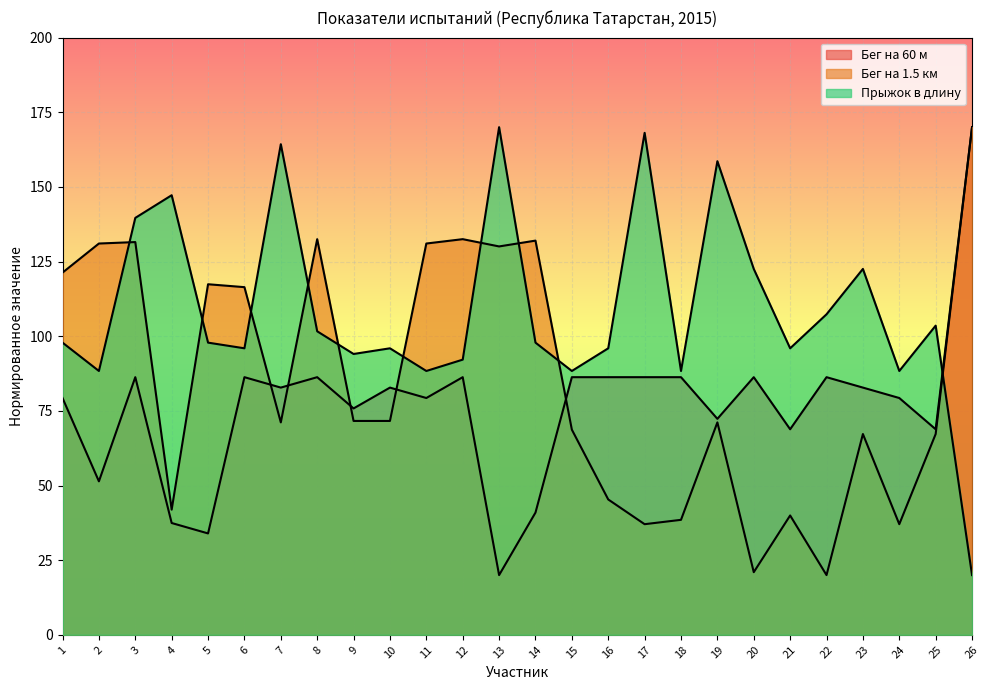

What is the total value across all series at 7?

318.2